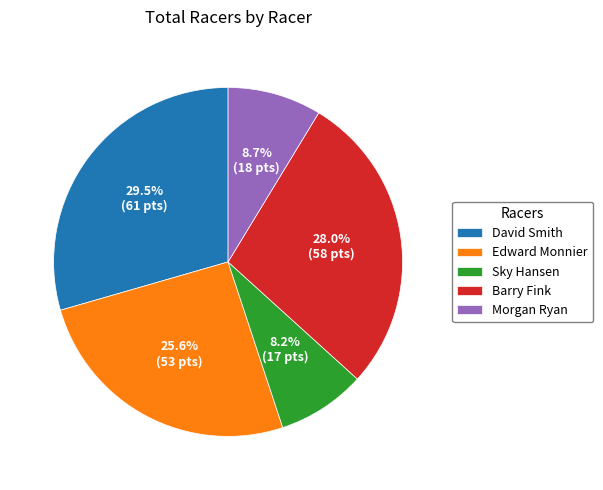

What percentage is NOT represented by David Smith?

70.5%